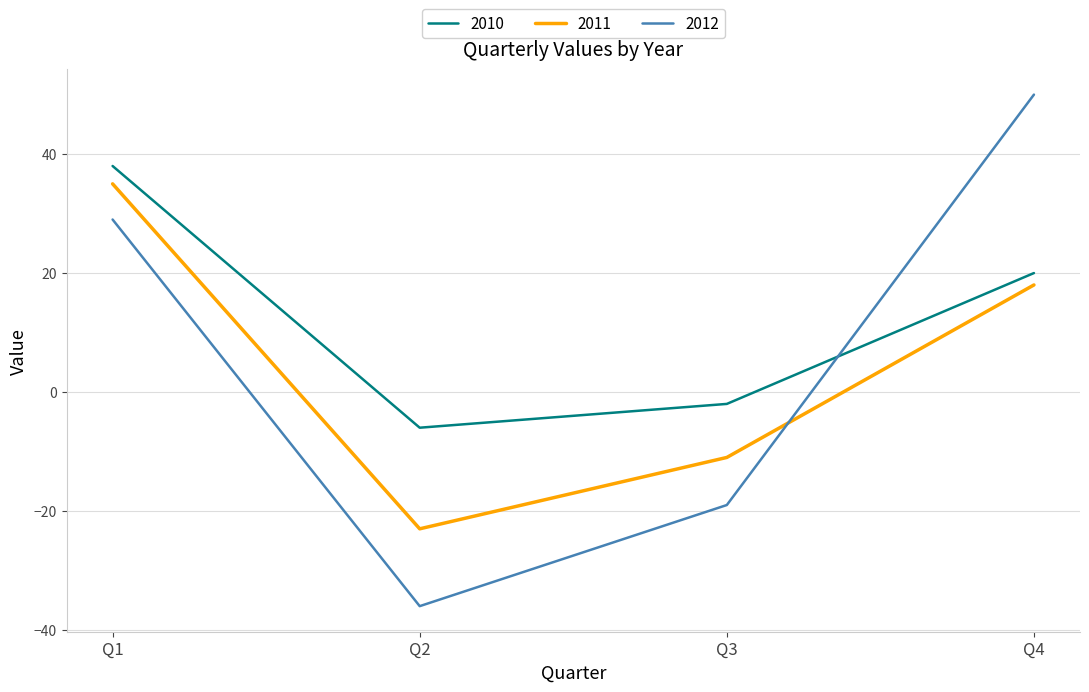

True or false: 2012 and 2010 cross at least once.

True